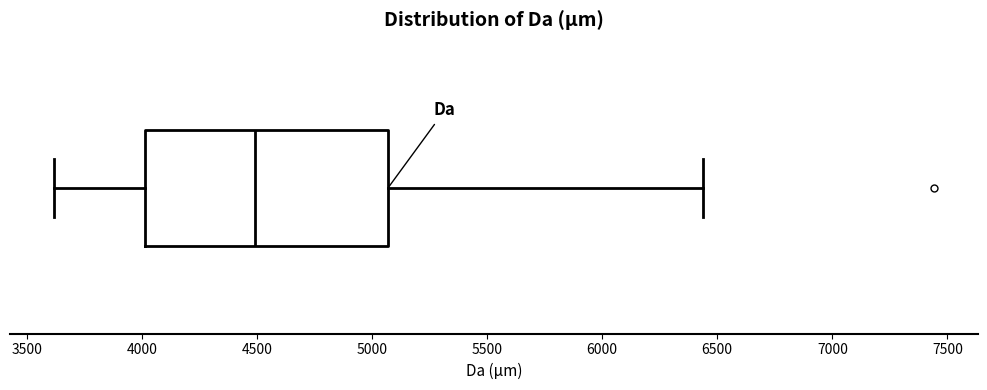

Transcribe this box plot: give where the median line is, the range the box spans, and where the two whiskers end, as read against the x-axis. The values are not printed on the chart, so give them approximately, as read against the axis.

median 4500, box 4000 to 5050, whiskers 3600 to 6450